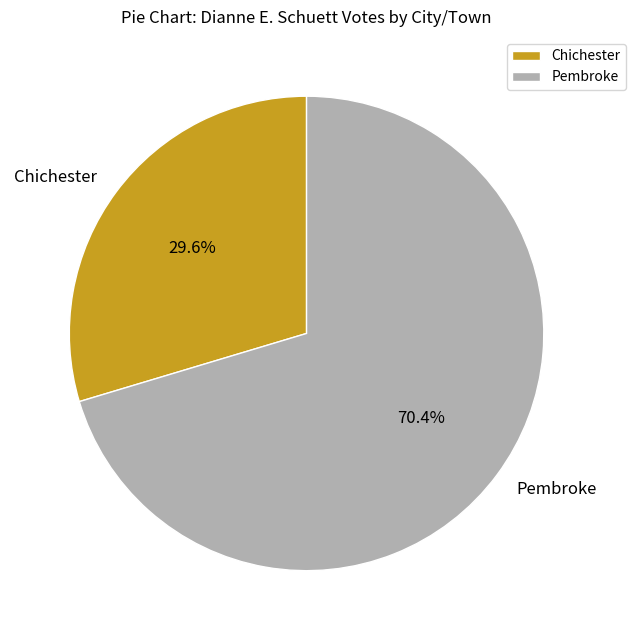

Which has a higher value, Pembroke or Chichester?

Pembroke